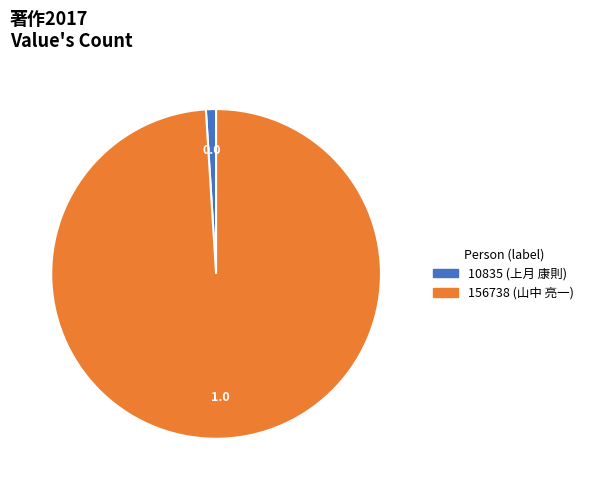

Does any single category account for the majority?

Yes